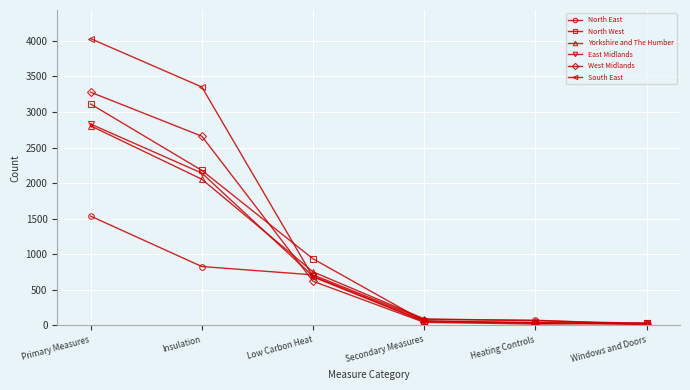

Read the East Midlands value at Low Carbon Heat, to the nearest 50.

700